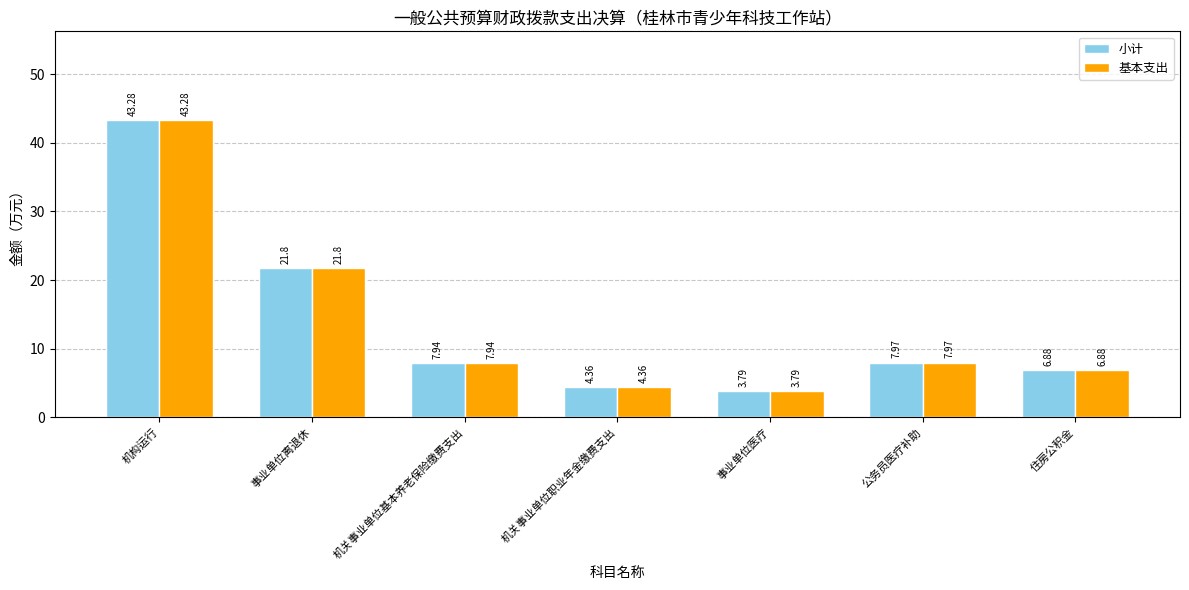

How many bars are there in total?

14